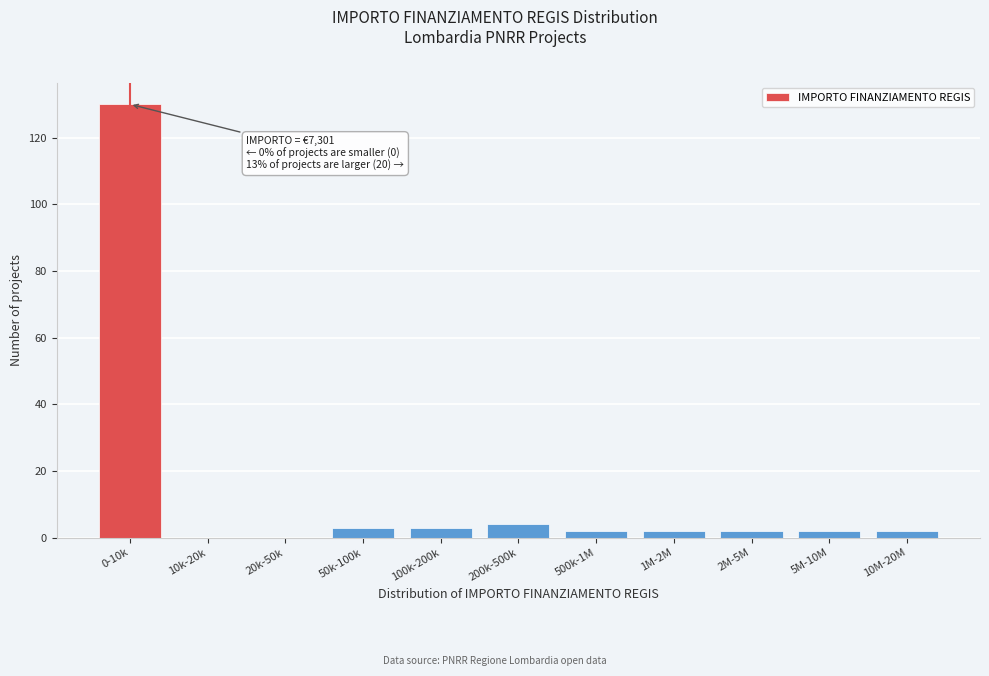

Reading left to right, list all the values displayed in this chart.

0-10k=130	10k-20k=0	20k-50k=0	50k-100k=3	100k-200k=3	200k-500k=4	500k-1M=2	1M-2M=2	2M-5M=2	5M-10M=2	10M-20M=2